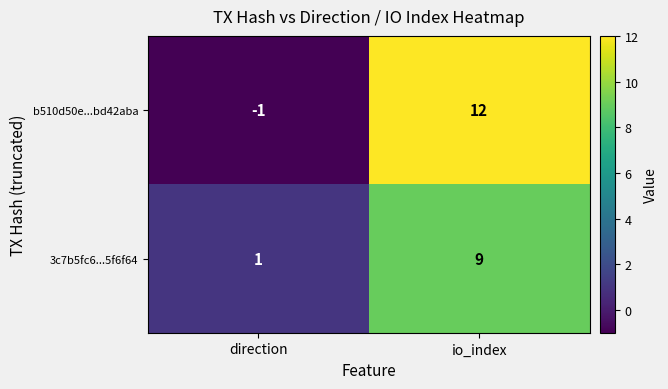

What is the difference between the 3c7b5fc6...5f6f64 values at direction and io_index?

8